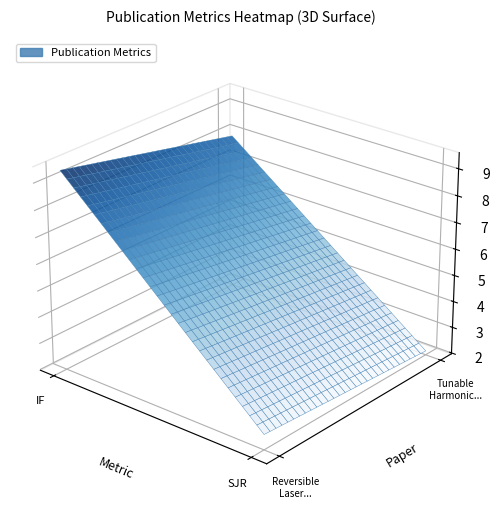

Which series has the widest spread of values?

Reversible Laser Imprinting of Phase Ch